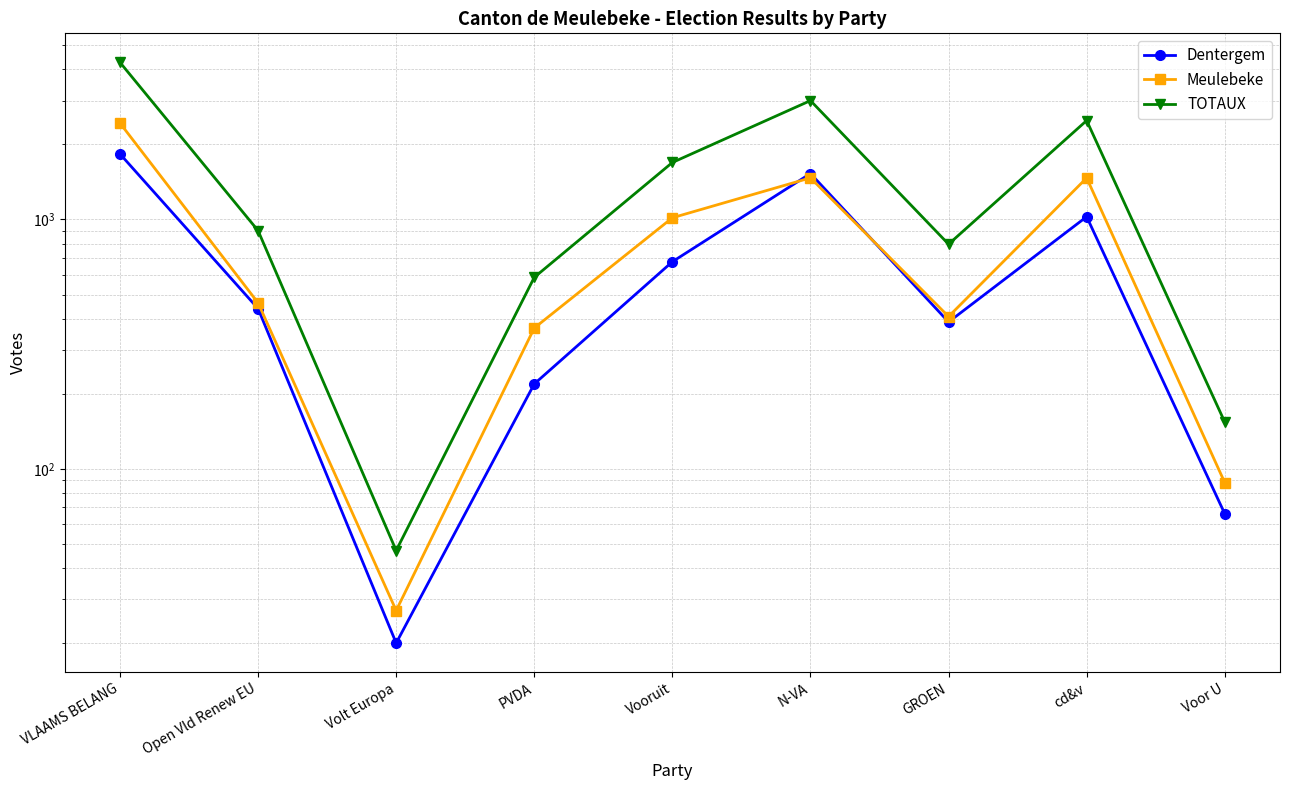

At which category does Meulebeke reach its first local valley?

Volt Europa